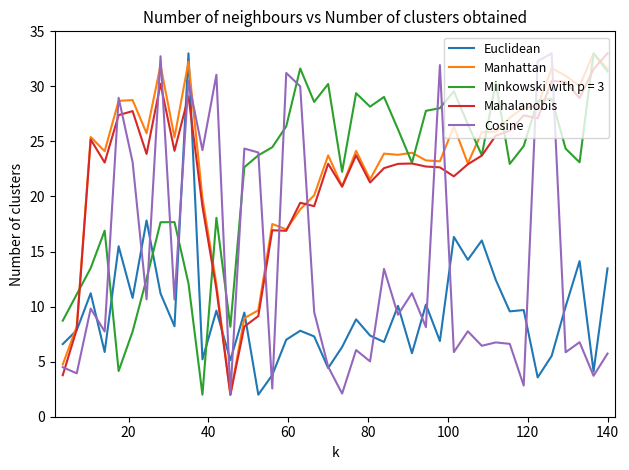

How many intersections are there between Mahalanobis and Euclidean?

5